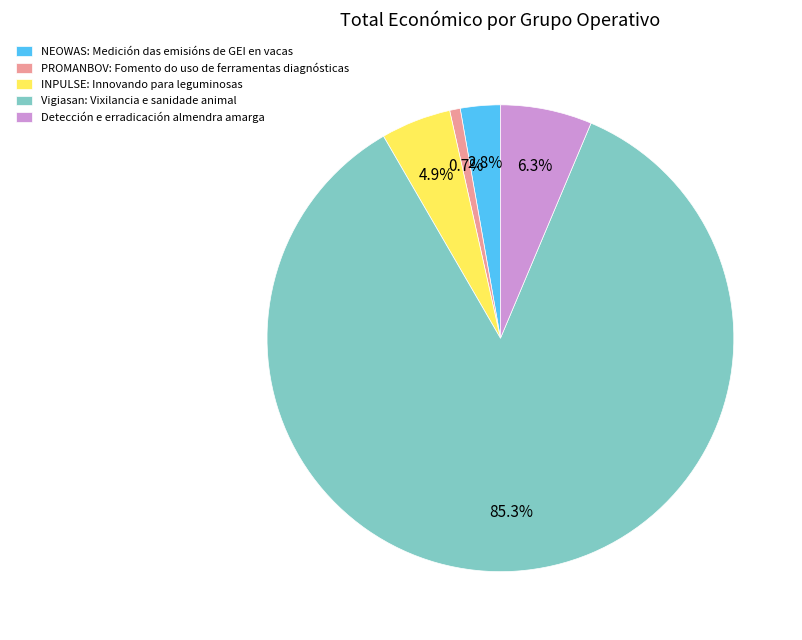

How many segments does this pie chart have?

5